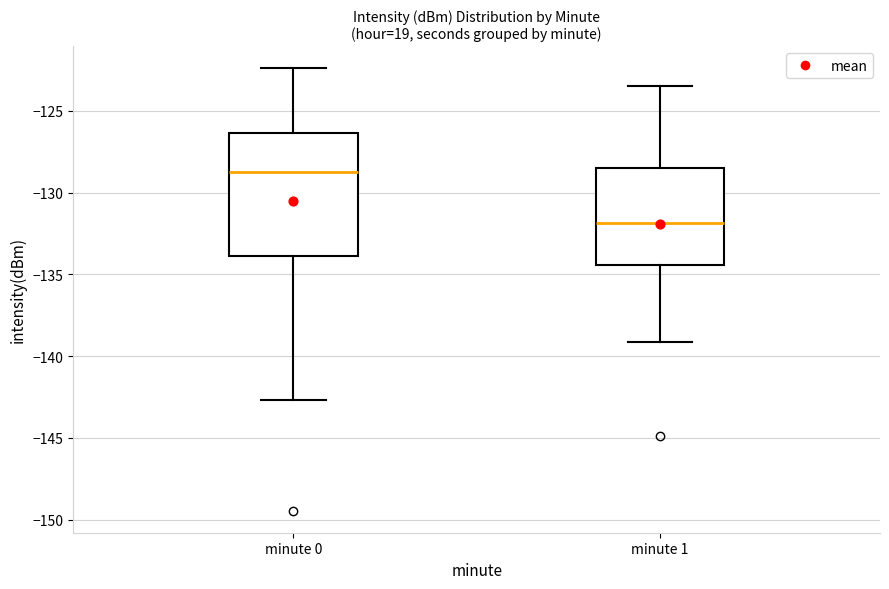

Which box has the lowest median line?

minute 1